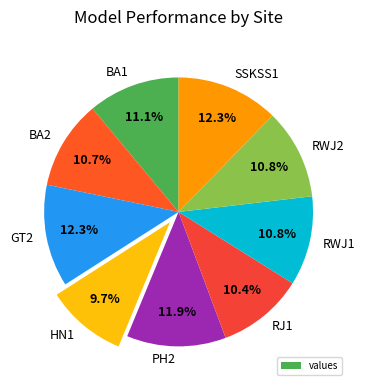

To the nearest percent, what is the average slice percentage?

11%